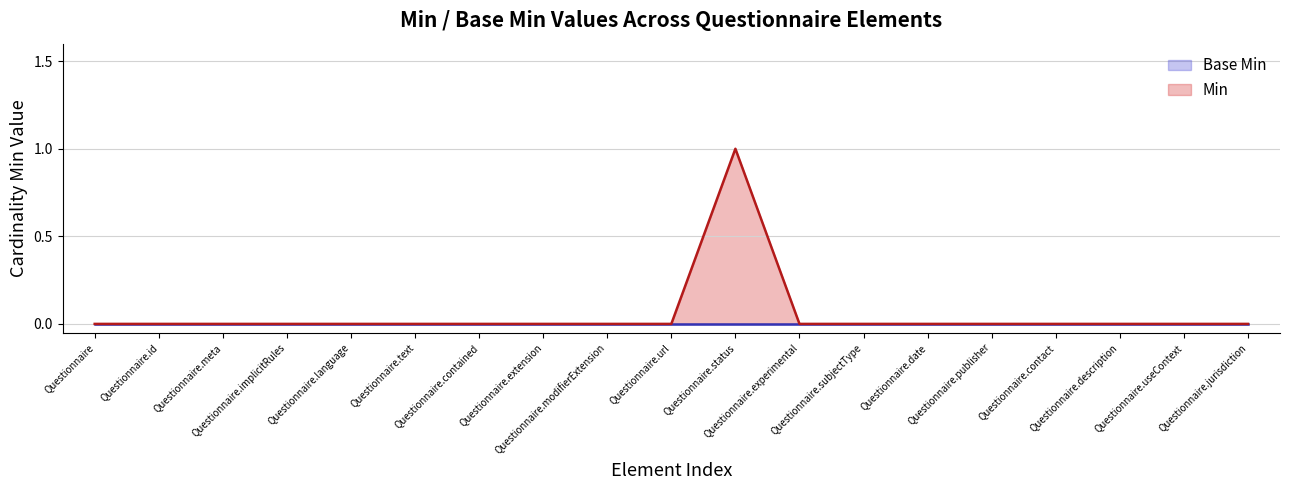

The chart shows a value of 0 at Questionnaire.extension. True or false?

True